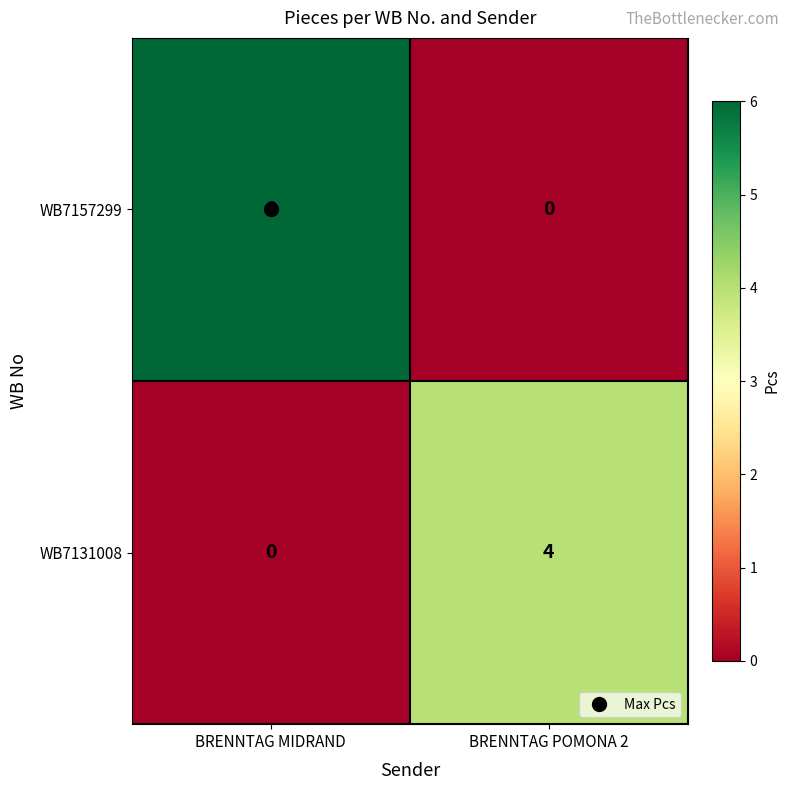

At which label is WB7131008 closest to 2?

BRENNTAG MIDRAND